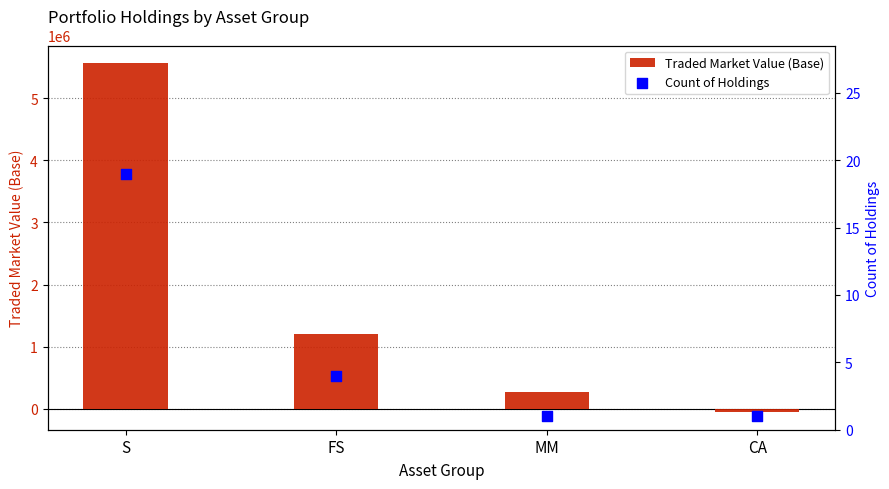

Is the value of Traded Market Value (Base) at S greater than the value of Count of Holdings at FS?

Yes